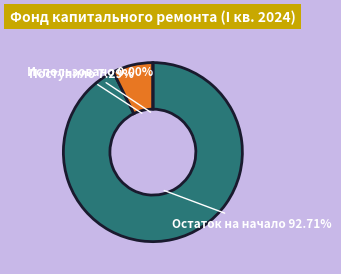

How many slices are in this pie chart?

3